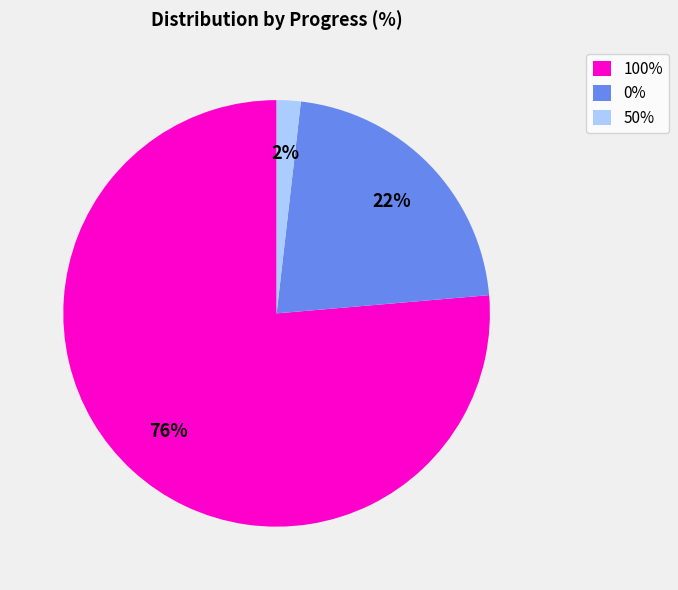

How many slices are in this pie chart?

3